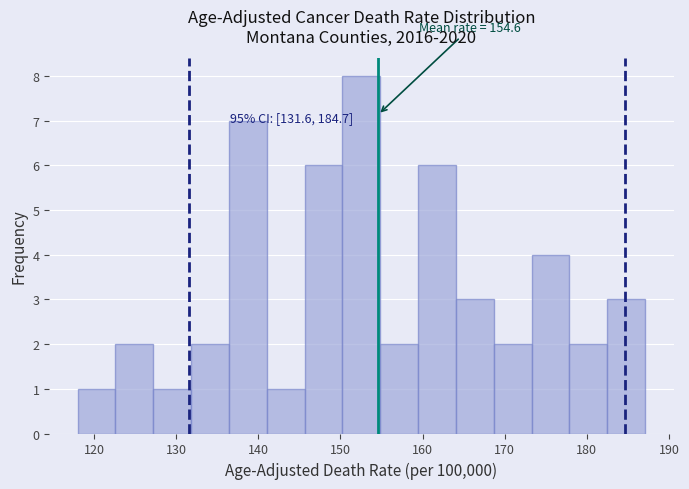

Over which range of the x-axis is the bar tallest?

150 to 155